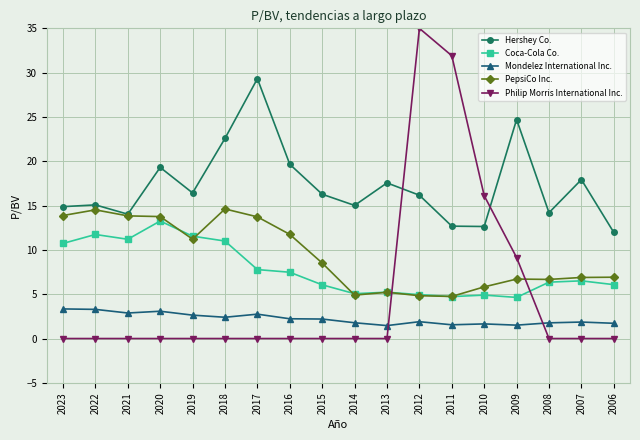

What is the approximate value of Hershey Co. at 2009?

24.7